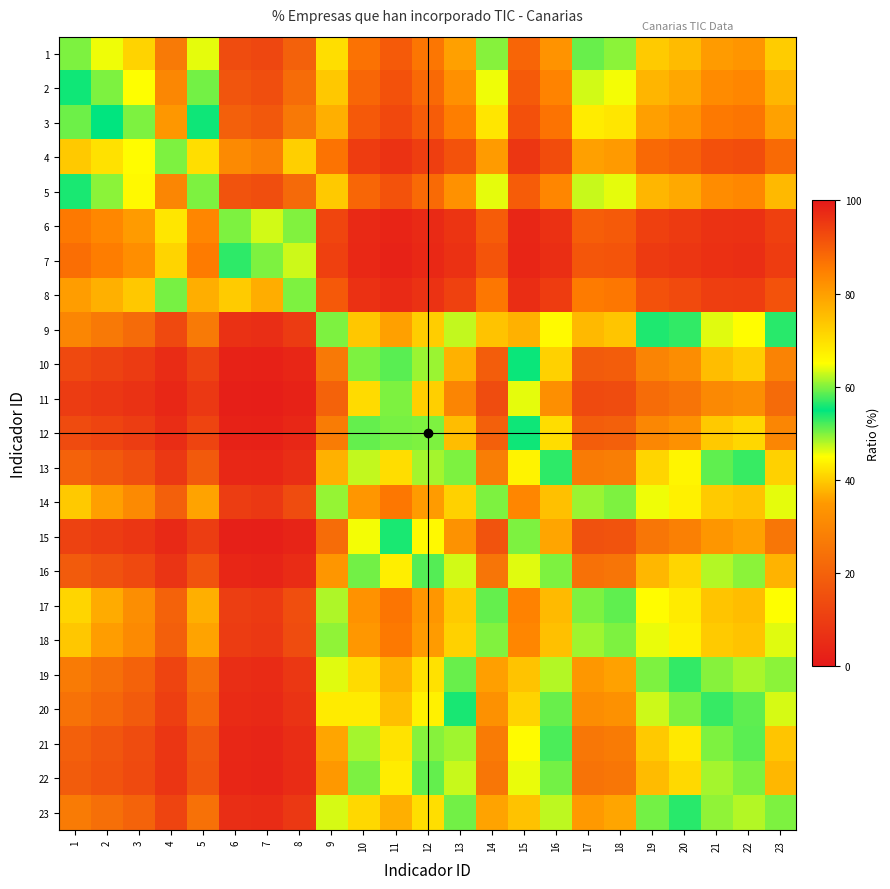

Between 11 and 2, which is larger?

11